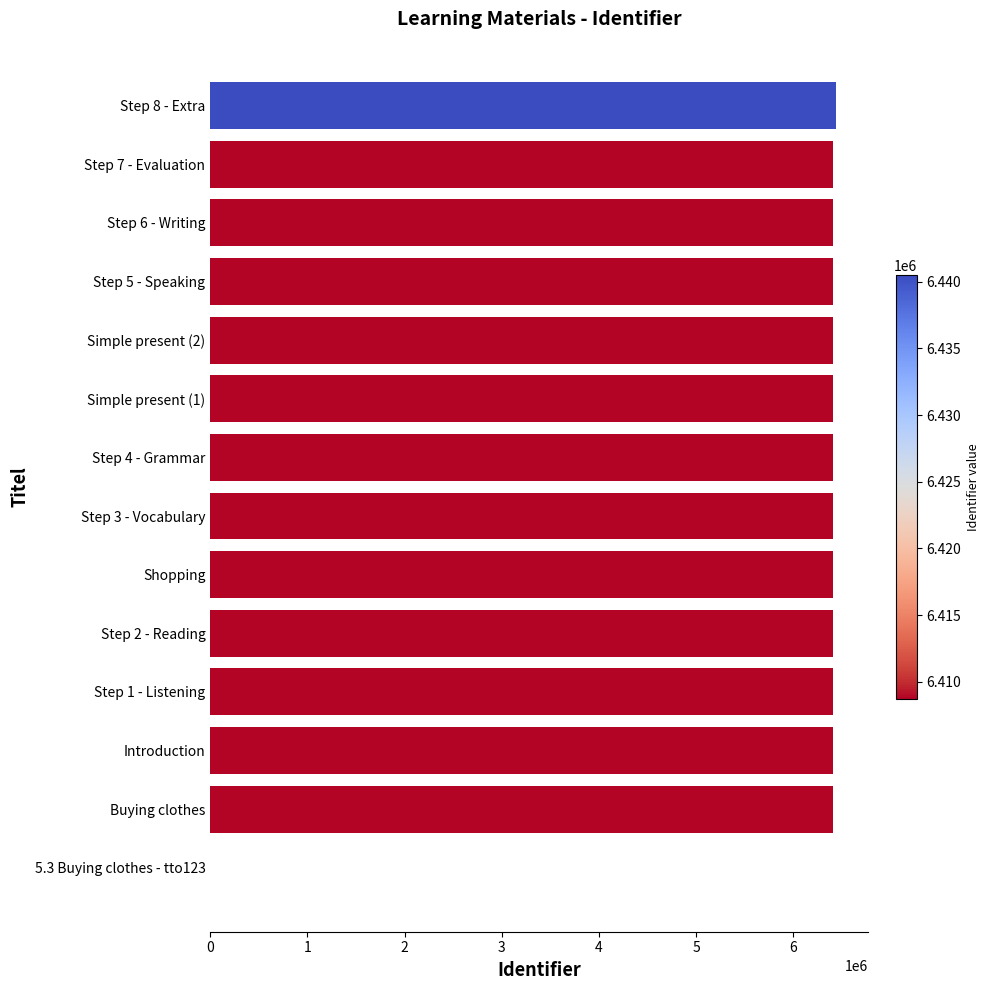

What is the greatest value displayed?

6440536